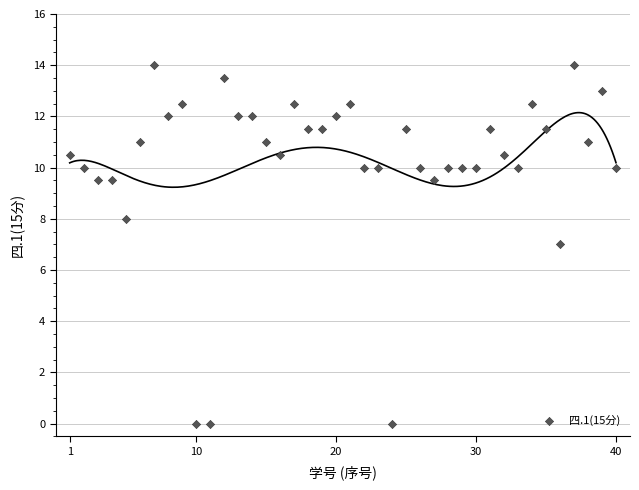

What is the range of Y values (max minus min)?

14.0